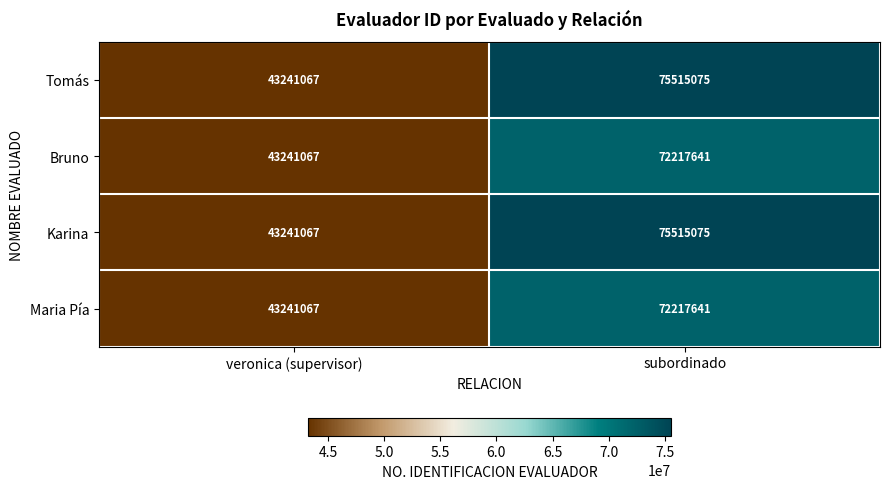

Rank the categories by Karina value from highest to lowest.

subordinado, veronica (supervisor)